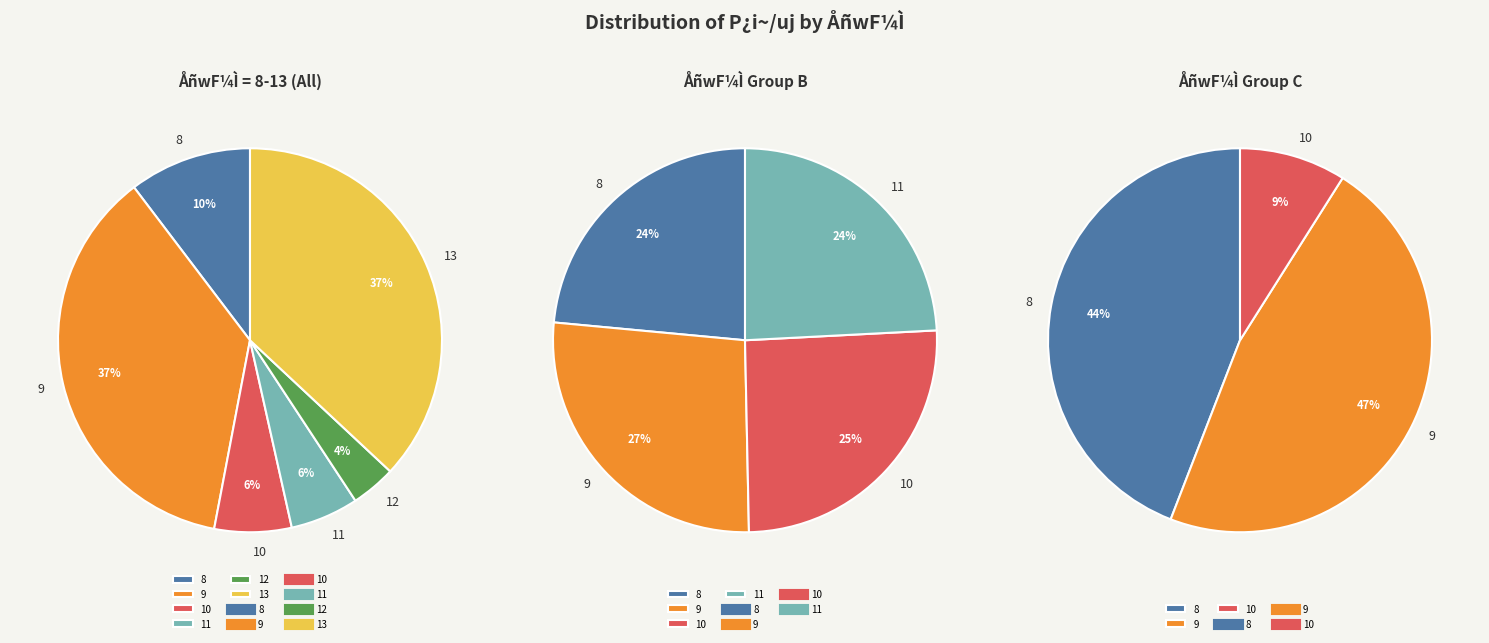

Count the number of slices in the pie.

6